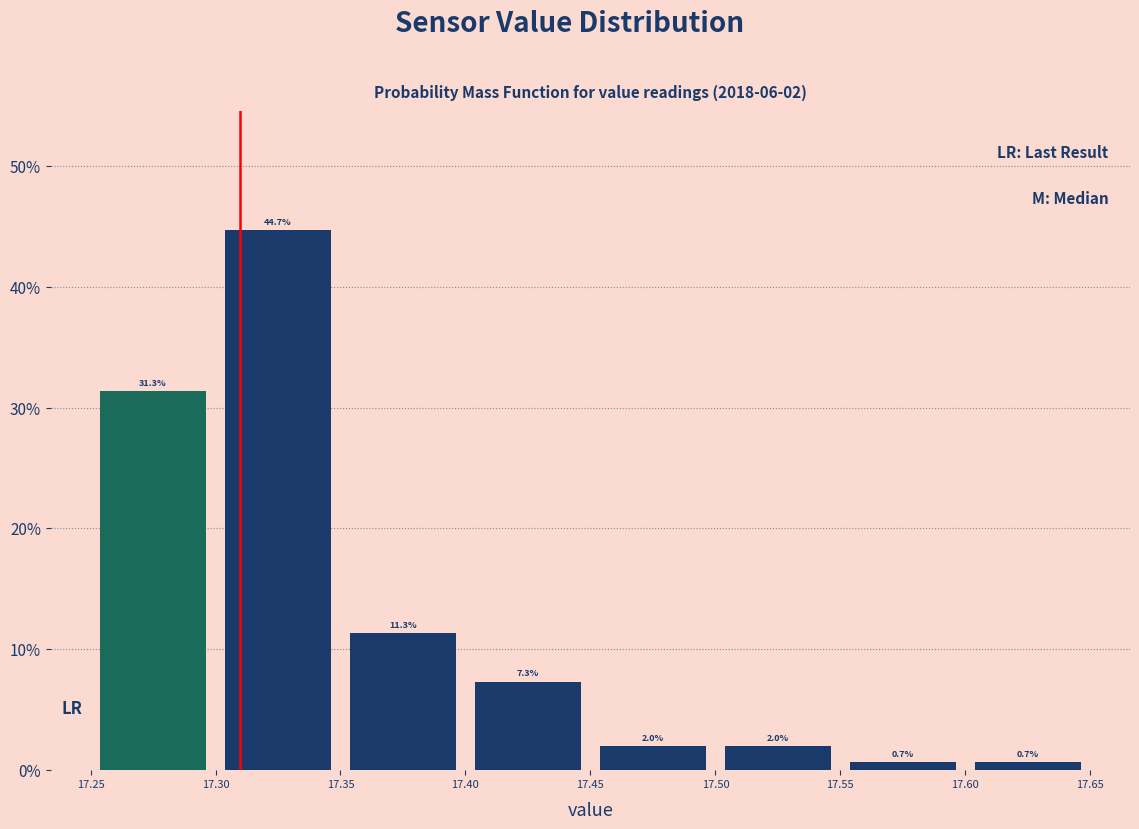

Over which range of the x-axis is the bar tallest?

17.30 to 17.35